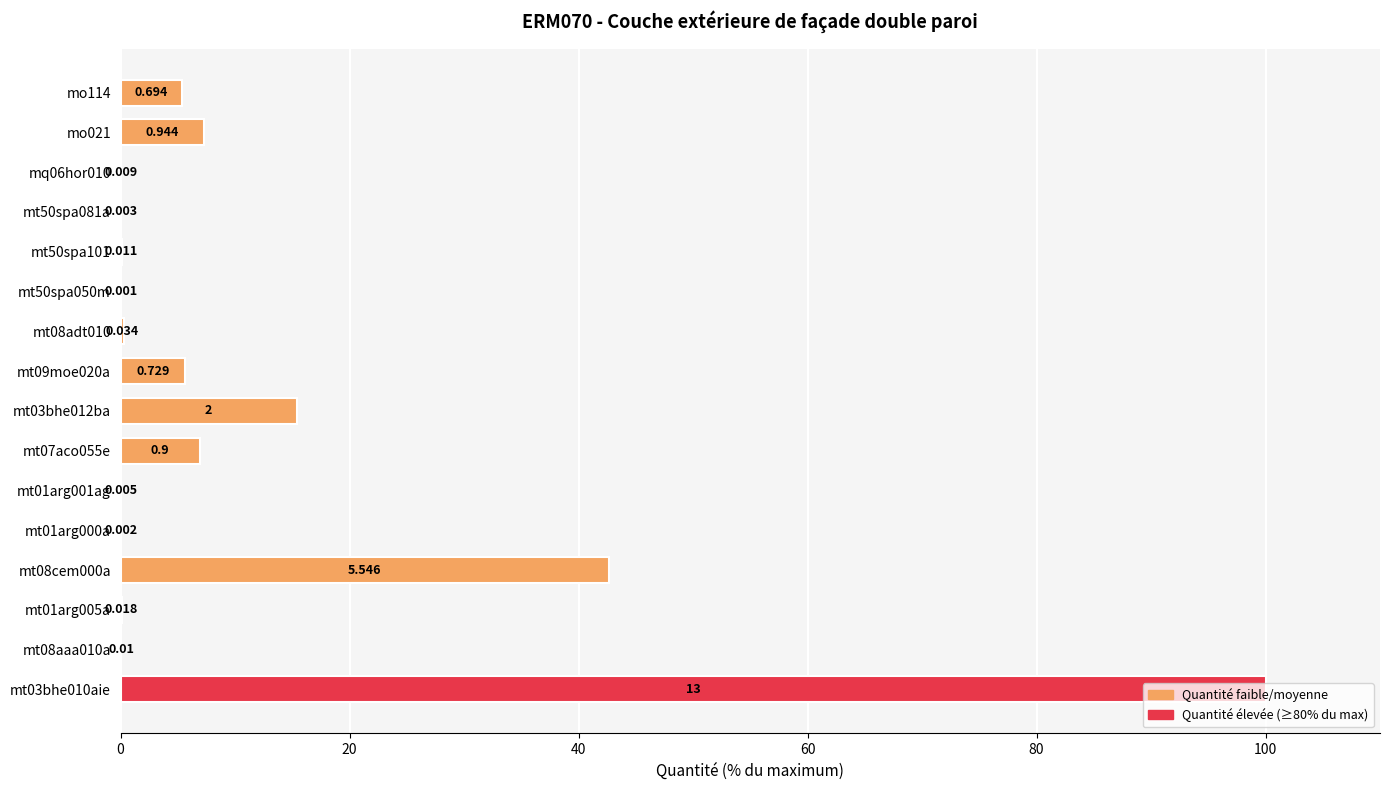

Count the number of categories in the chart.

16